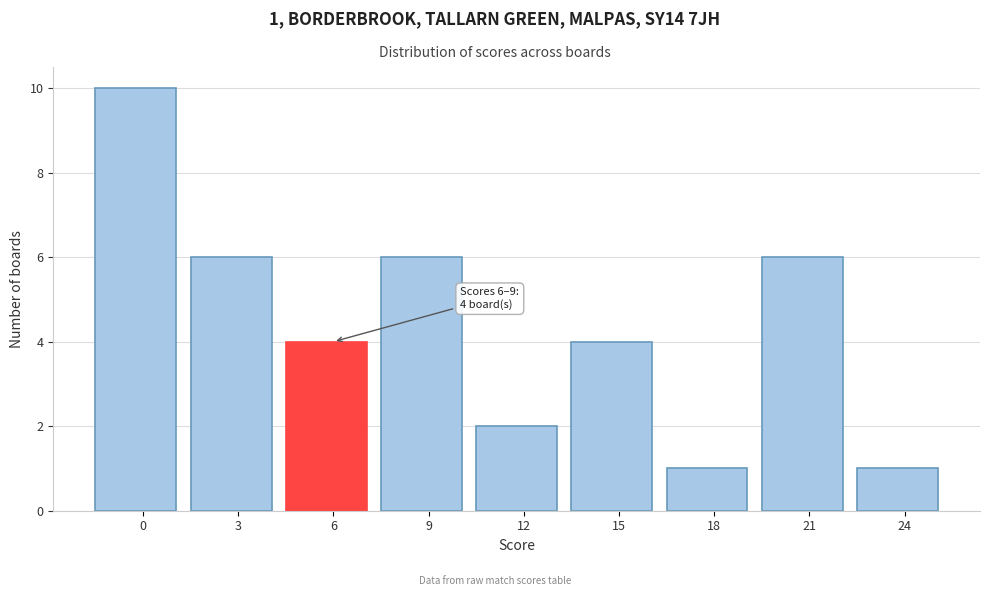

Reading right to left, extract all data points from this chart.

1	6	1	4	2	6	4	6	10